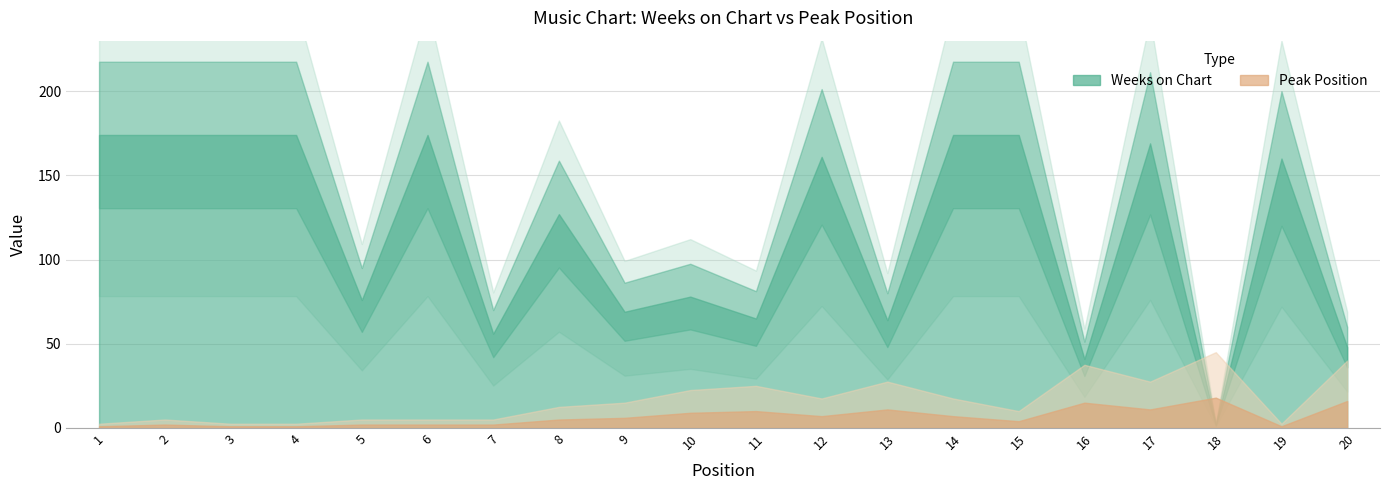

At 1, list the series in order from largest to smallest.

Weeks on Chart, Peak Position